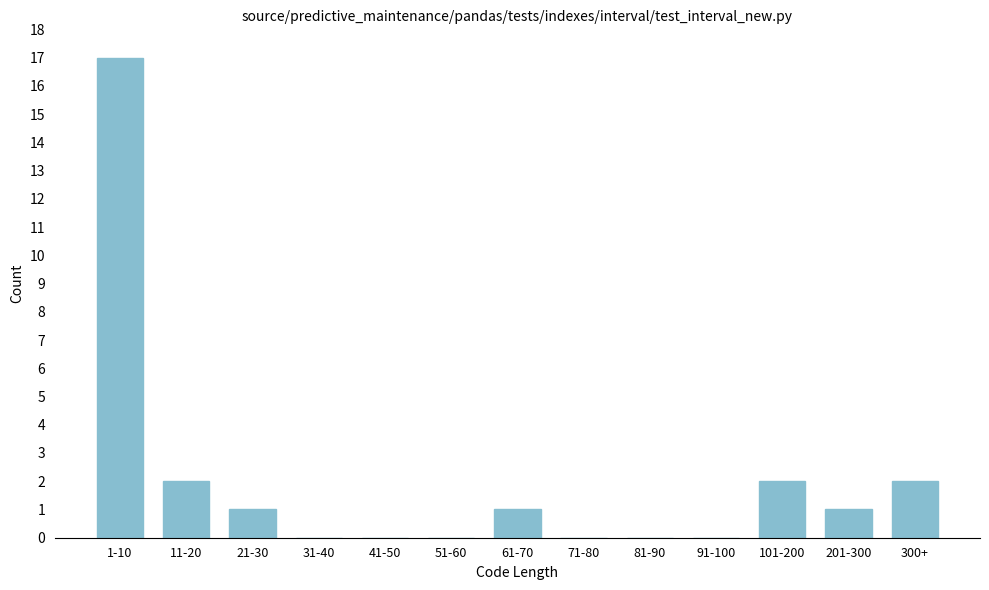

Reading right to left, list all the values displayed in this chart.

300+=2	201-300=1	101-200=2	91-100=0	81-90=0	71-80=0	61-70=1	51-60=0	41-50=0	31-40=0	21-30=1	11-20=2	1-10=17